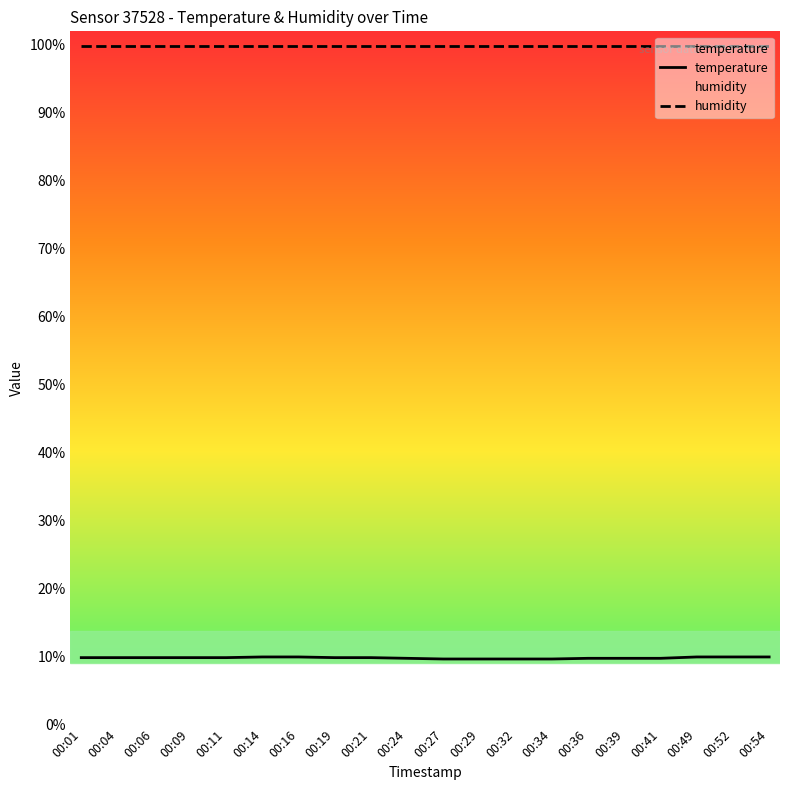

What is the value of the temperature point at the 7th from the left?

9.9